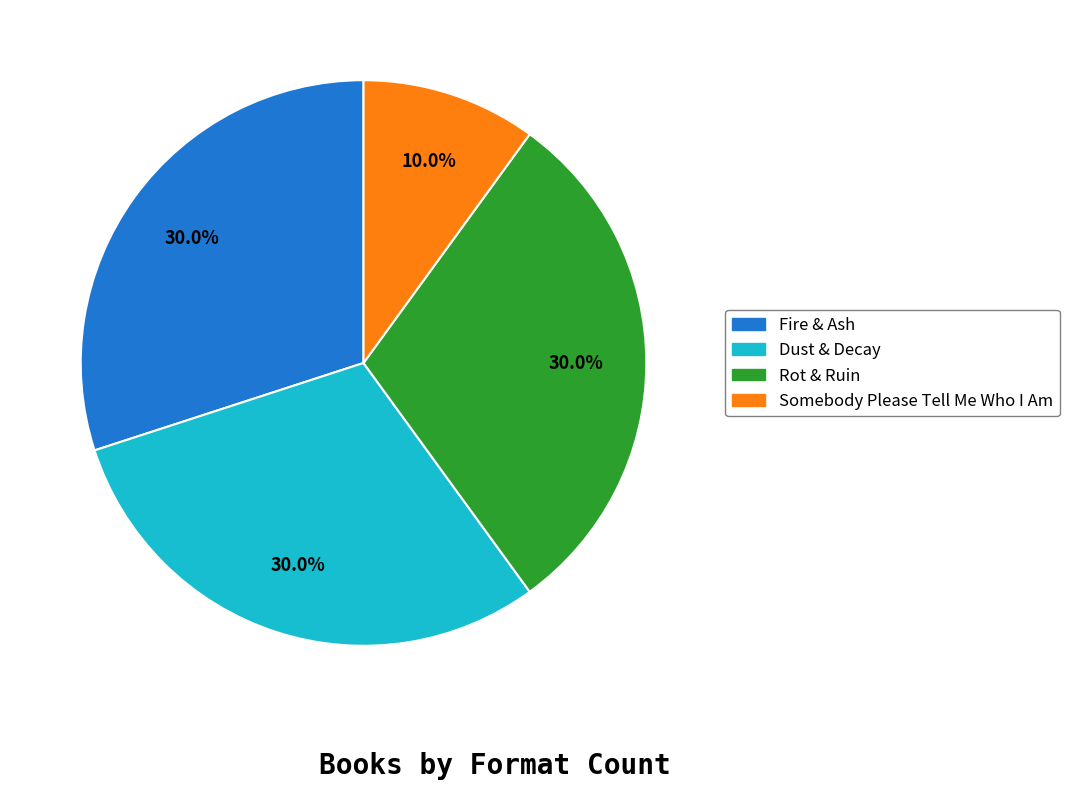

What is the ratio of the value at Somebody Please Tell Me Who I Am to the value at Rot & Ruin?

0.3